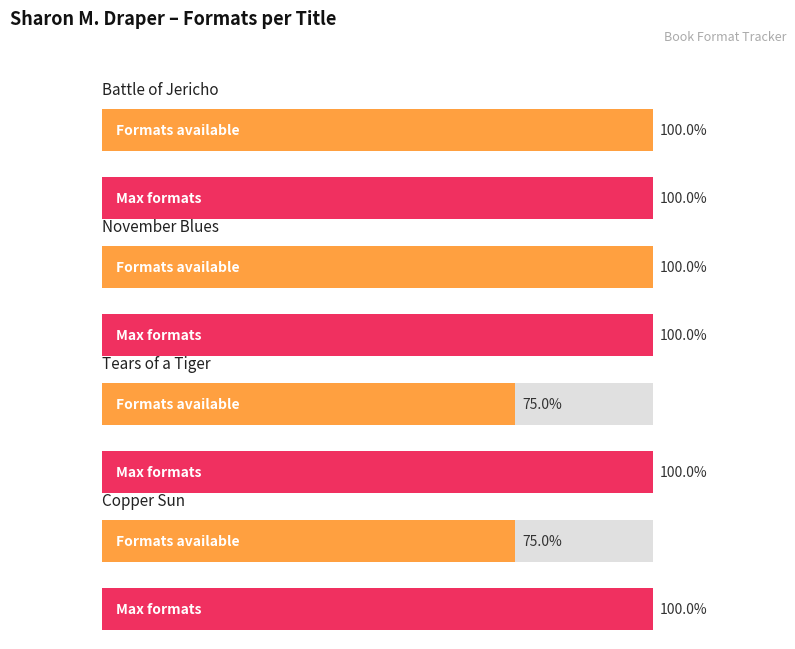

What is the label of the 3rd bar from the right?

November Blues